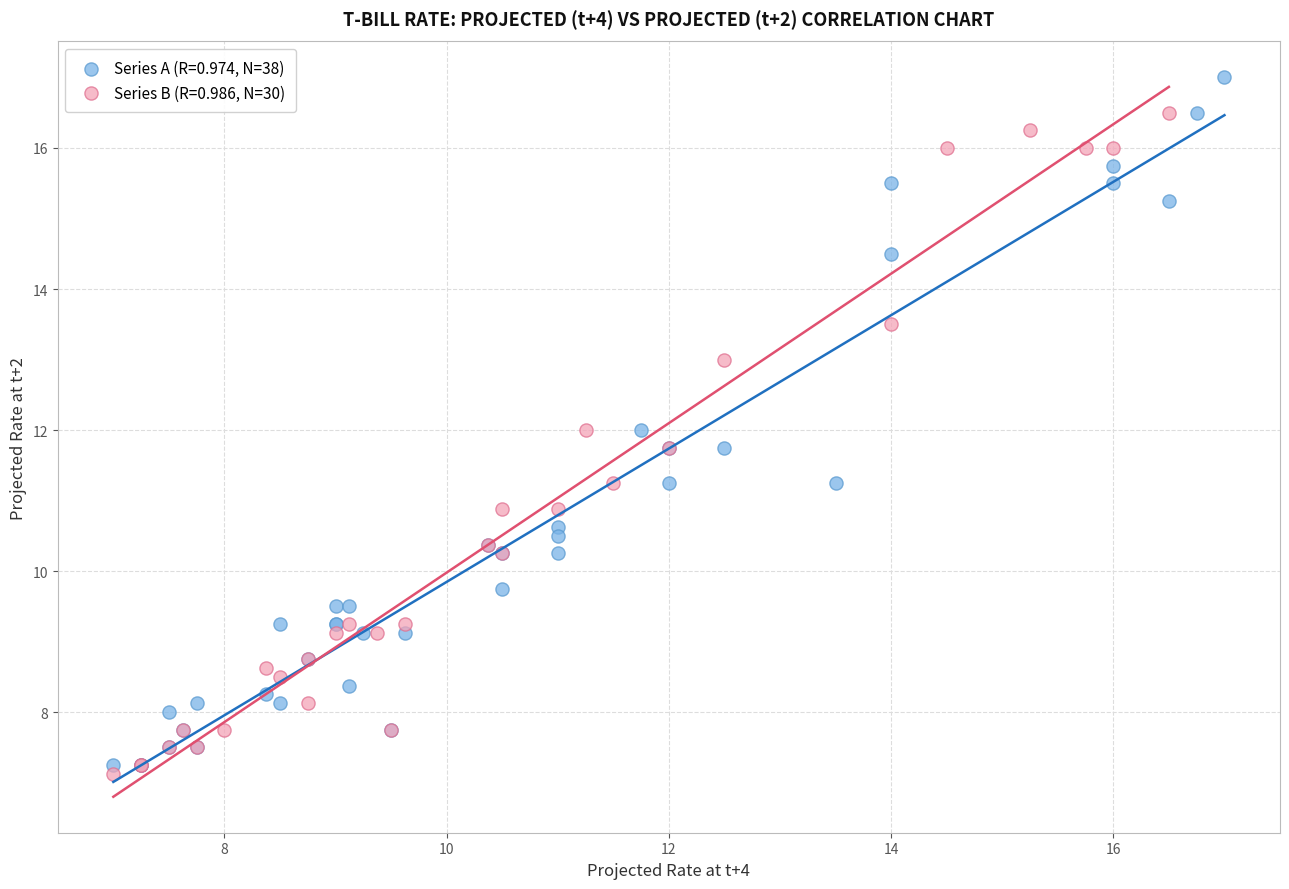

Which series reaches the maximum Y coordinate?

Series A (R=0.974, N=38)